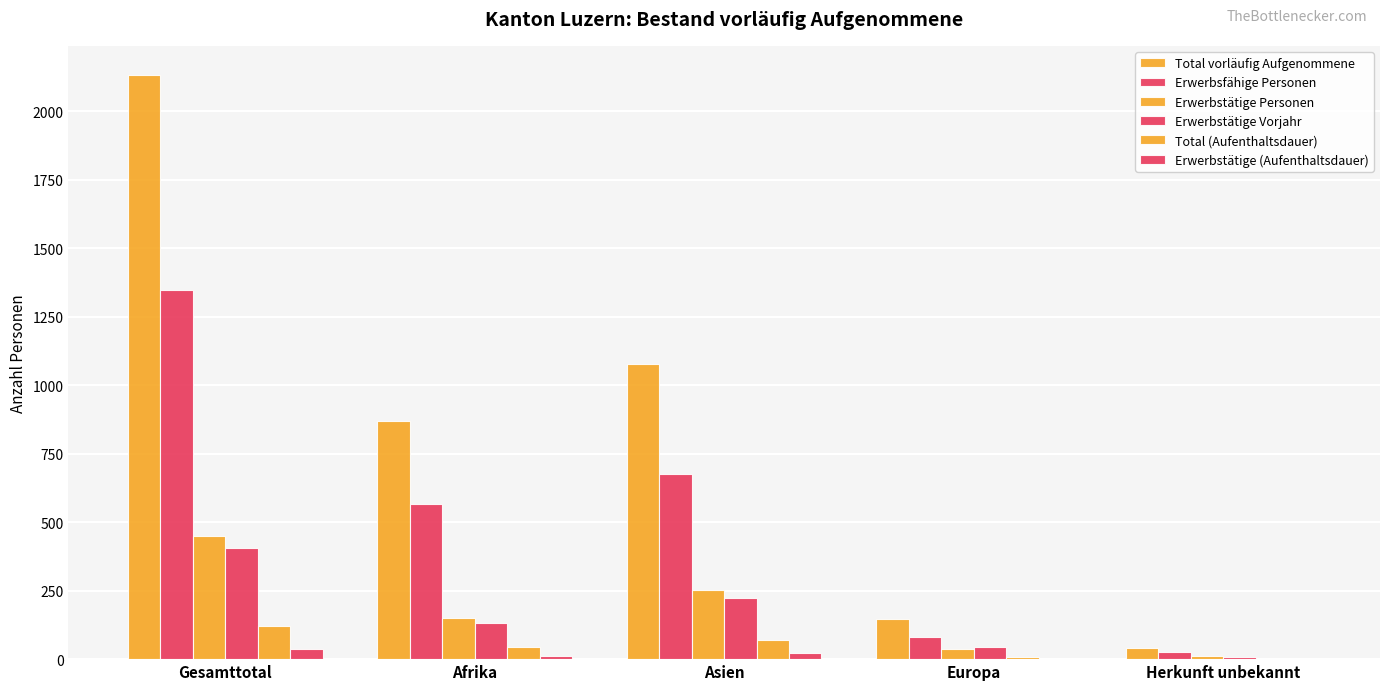

How many distinct data groups are displayed?

6